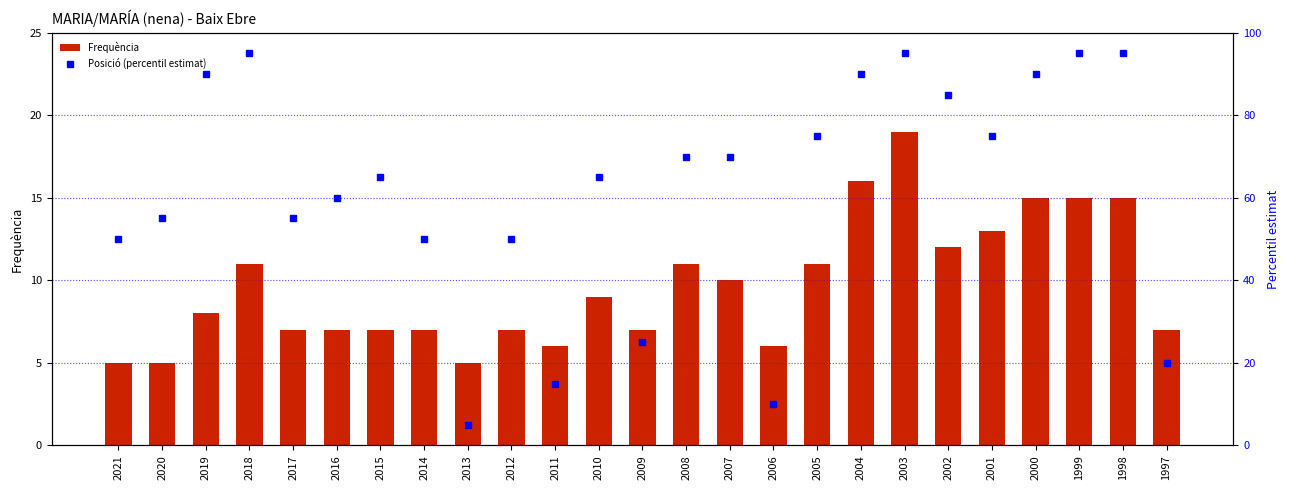

Between 2007 and 1998, which series saw the biggest shift?

Posició (percentil estimat)